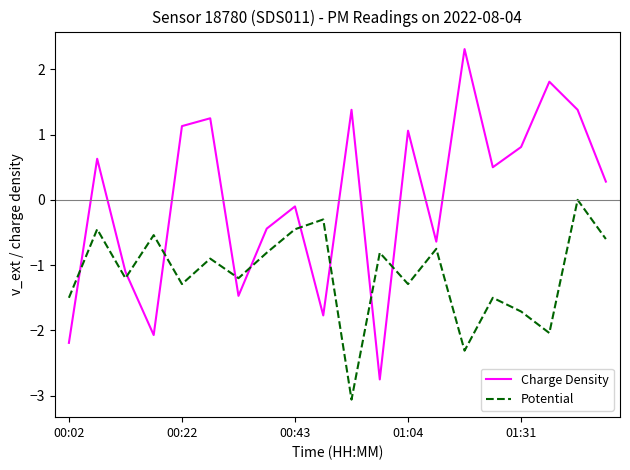

Is this an area chart (filled region under the line)?

No